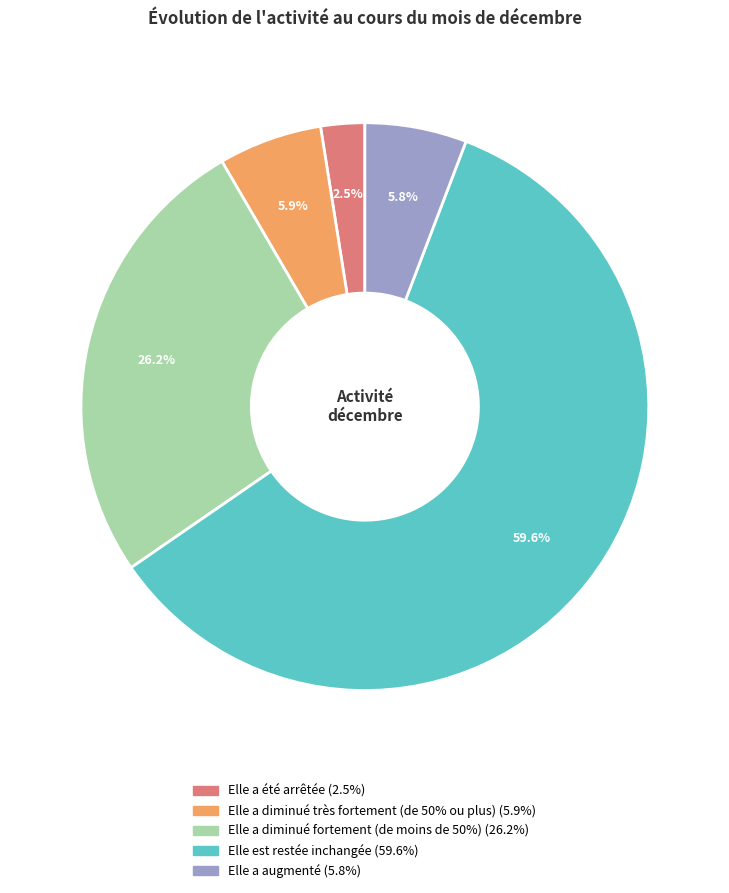

What is the smallest slice in the pie chart?

Elle a été arrêtée